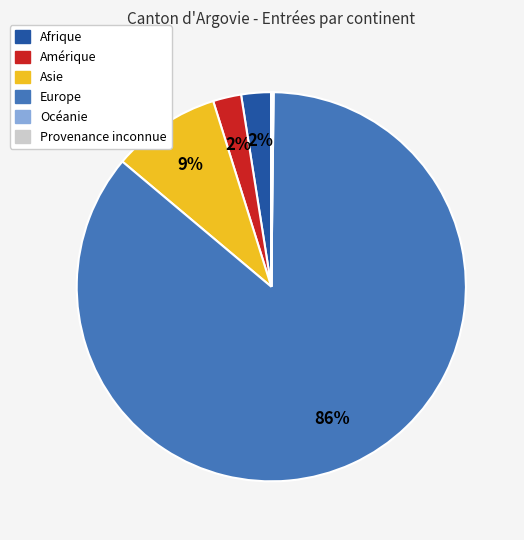

Is there a majority slice in this chart?

Yes